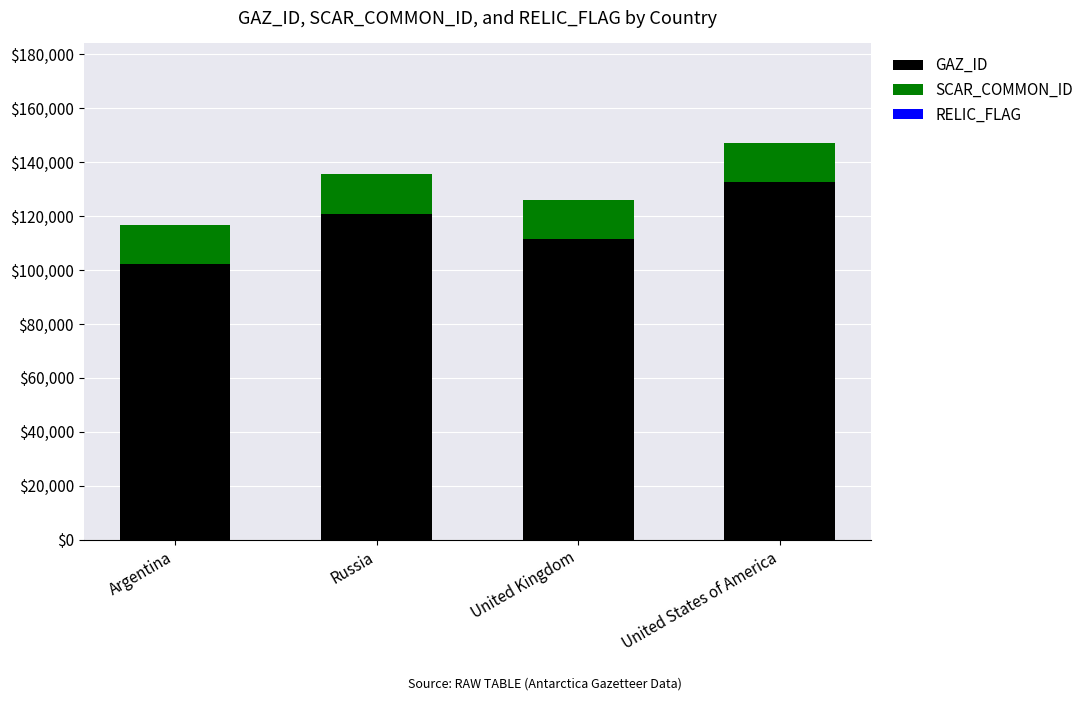

At which category is the sum across all series the highest?

United States of America